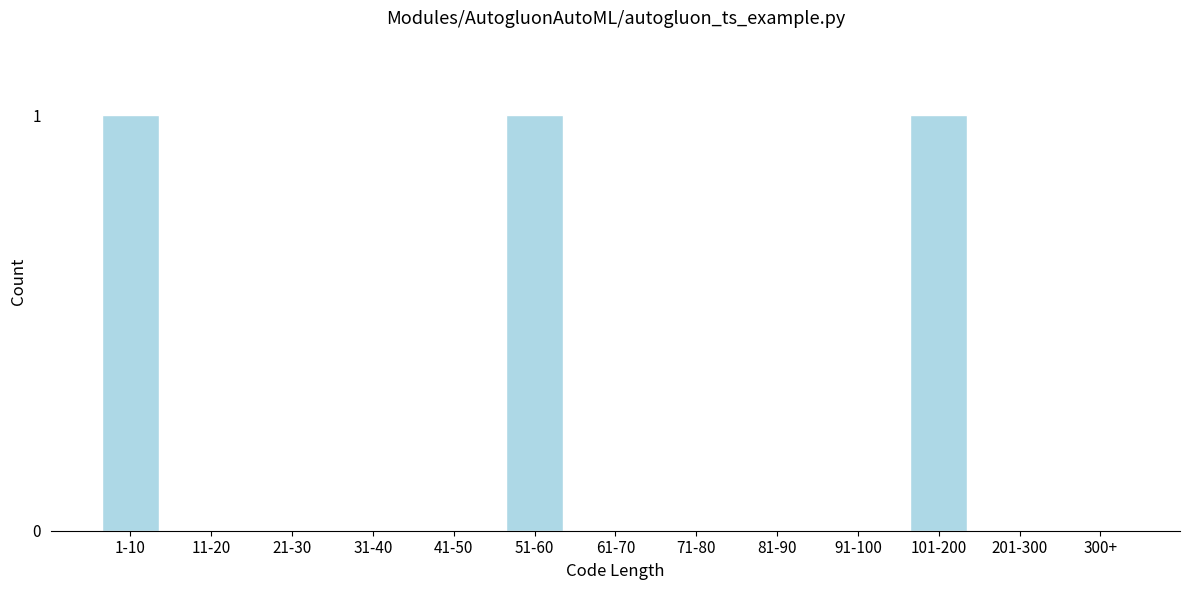

Reading left to right, list all the values displayed in this chart.

1-10=1	11-20=0	21-30=0	31-40=0	41-50=0	51-60=1	61-70=0	71-80=0	81-90=0	91-100=0	101-200=1	201-300=0	300+=0